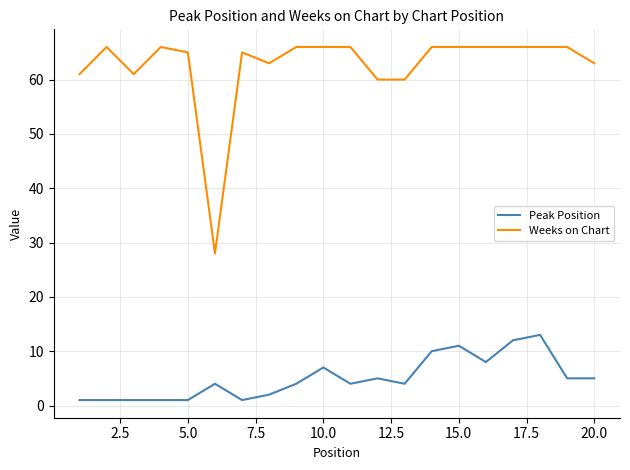

Reading right to left, extract all data points from this chart.

Peak Position: 5	5	13	12	8	11	10	4	5	4	7	4	2	1	4	1	1	1	1	1
Weeks on Chart: 63	66	66	66	66	66	66	60	60	66	66	66	63	65	28	65	66	61	66	61